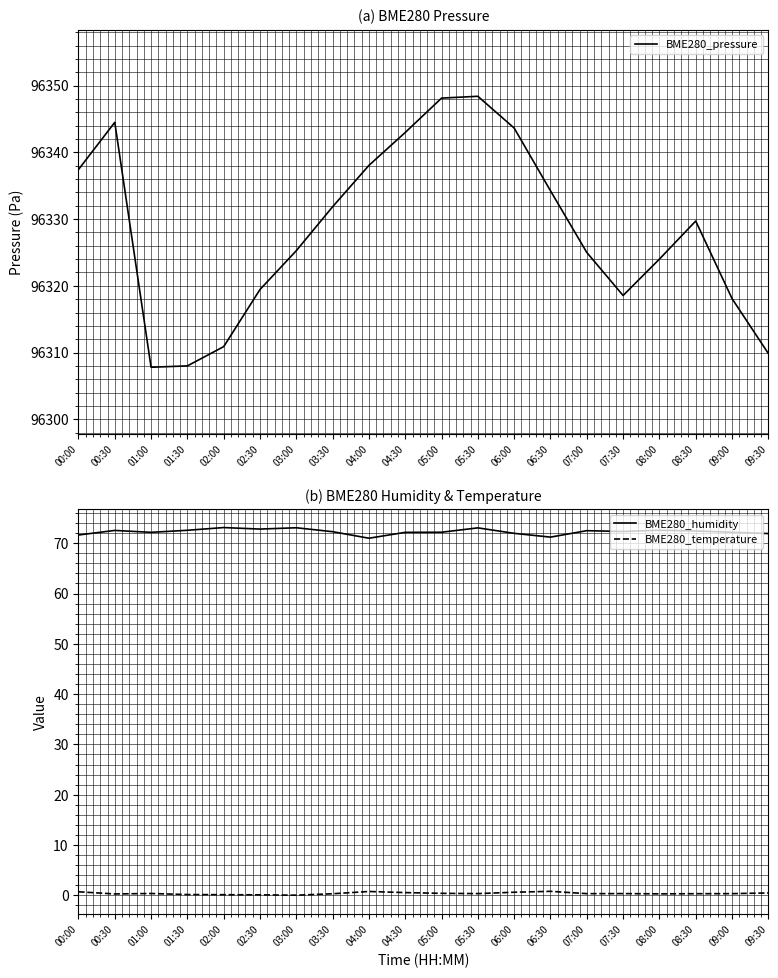

Which series changed the most between 00:30 and 04:00?

BME280_pressure